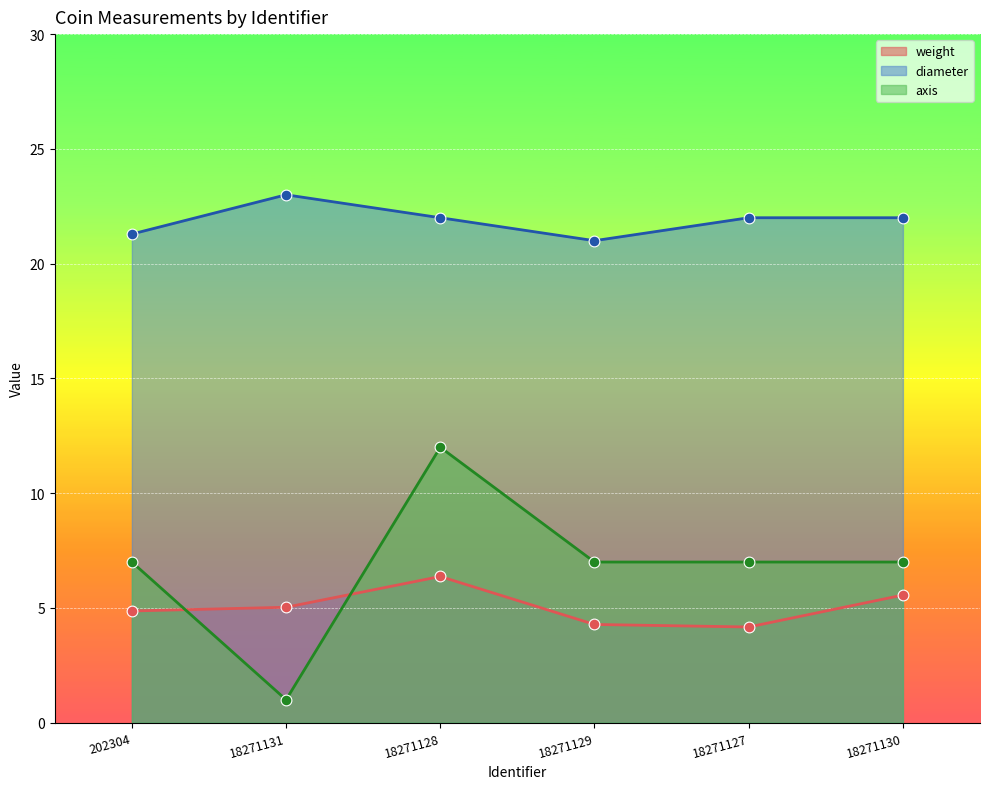

At which category is the sum across all series the highest?

18271128